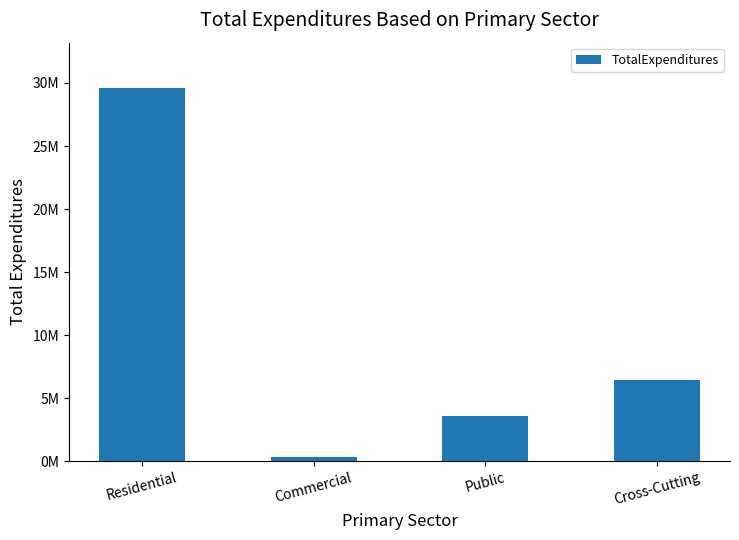

What is the label of the 2nd bar from the right?

Public